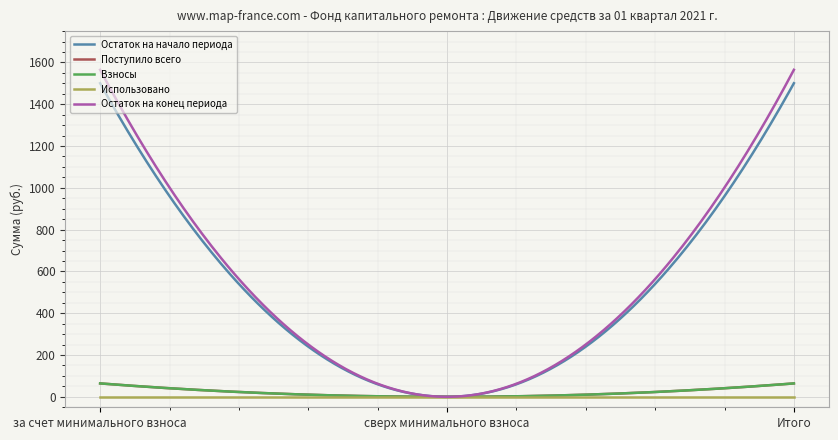

Does the chart have visible grid lines?

Yes